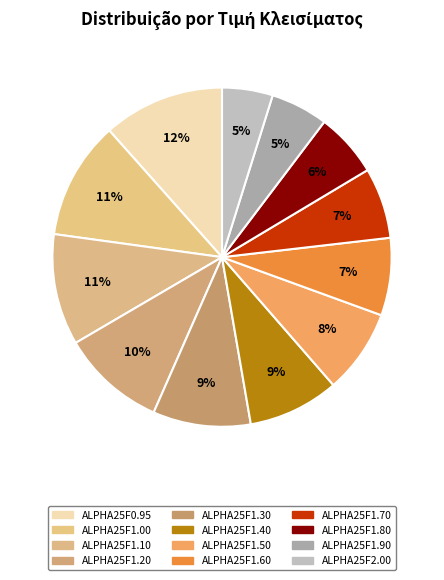

How many segments does this pie chart have?

12